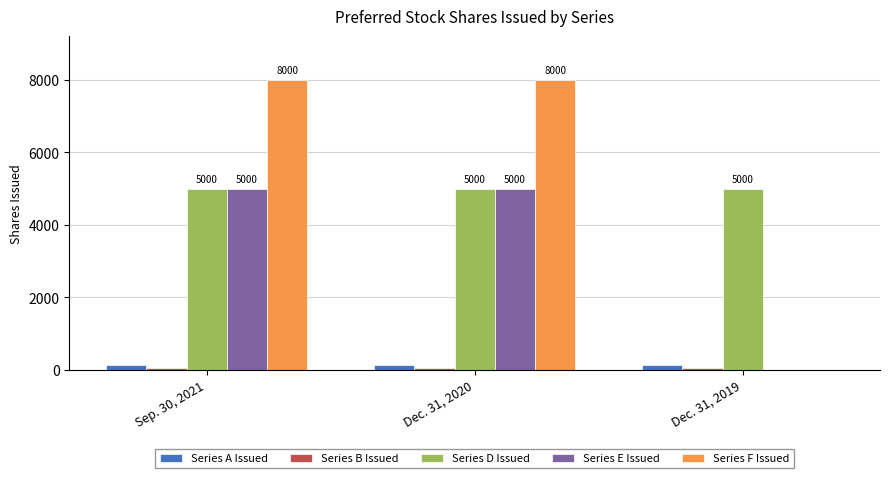

Are the bars grouped side by side (vs. stacked)?

Yes